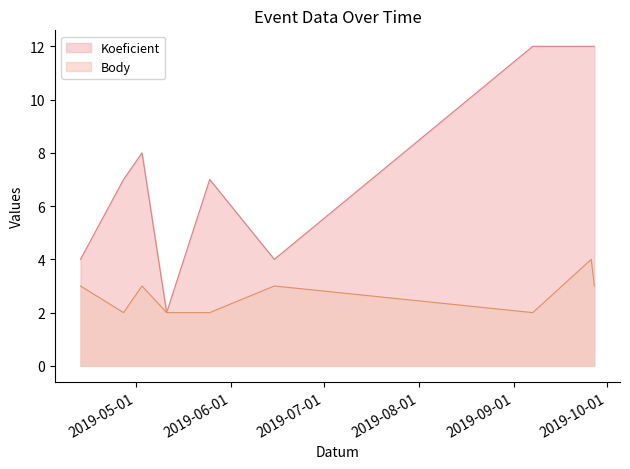

Between 2019-05-25 and 2019-06-15, which series saw the biggest shift?

Koeficient